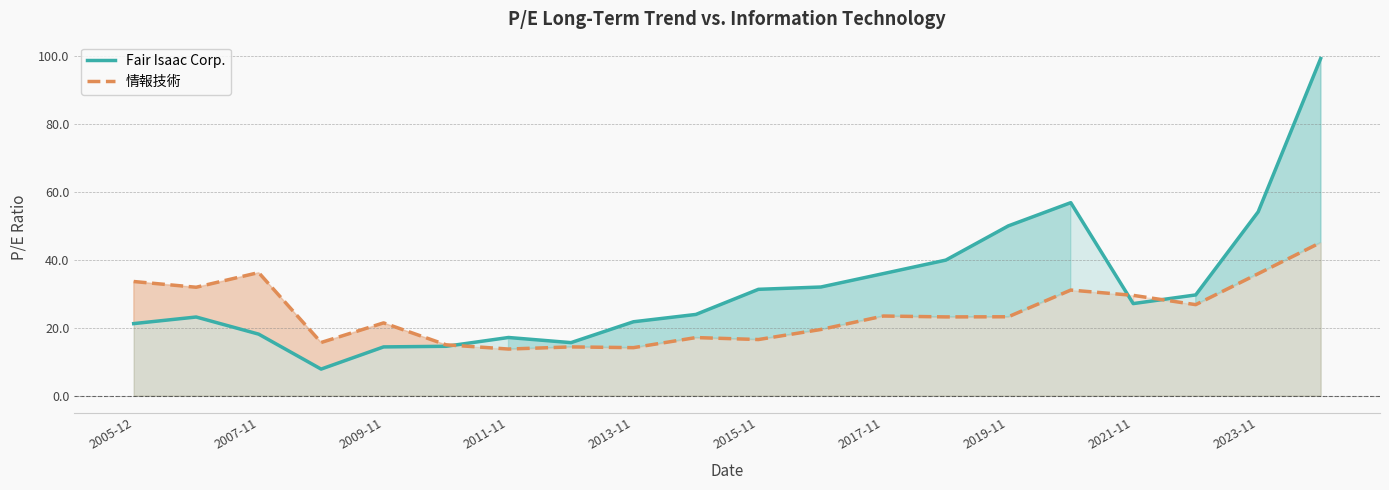

What is the value of the 情報技術 point at the 5th from the left?

21.4